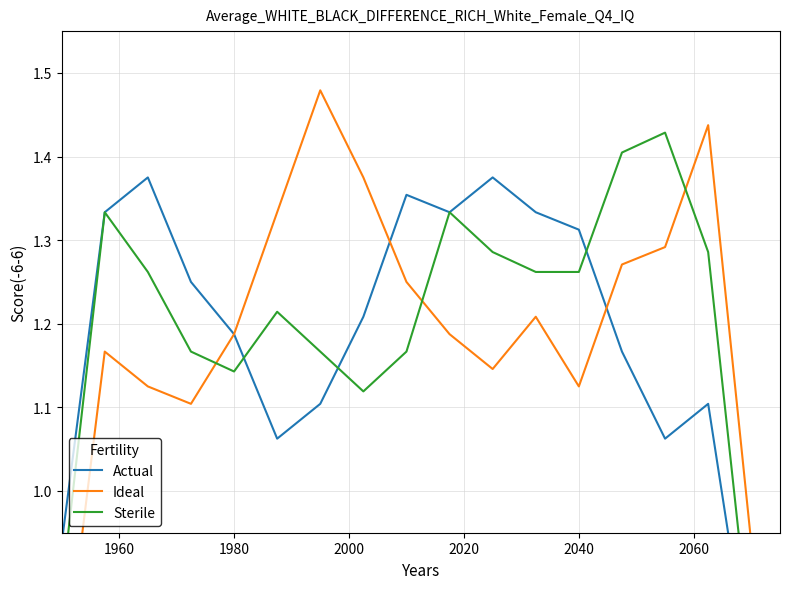

What is the value of the Sterile point at the 4th from the left?

1.2